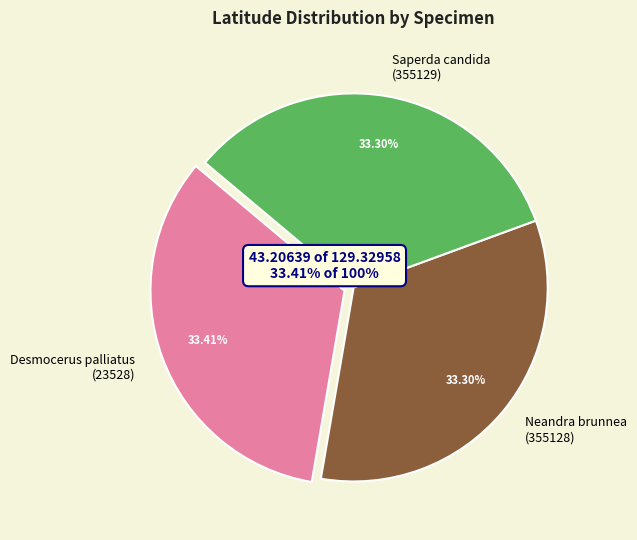

The Saperda candida
(355129) slice represents 46% of the pie. True or false?

False